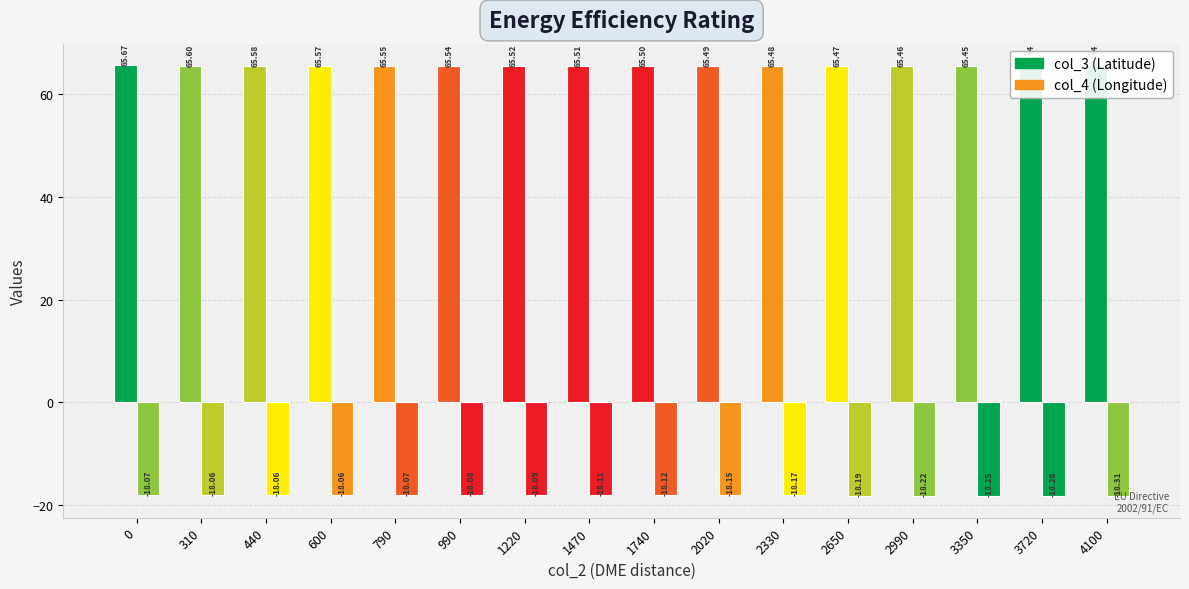

What is the smallest value displayed?

-18.3